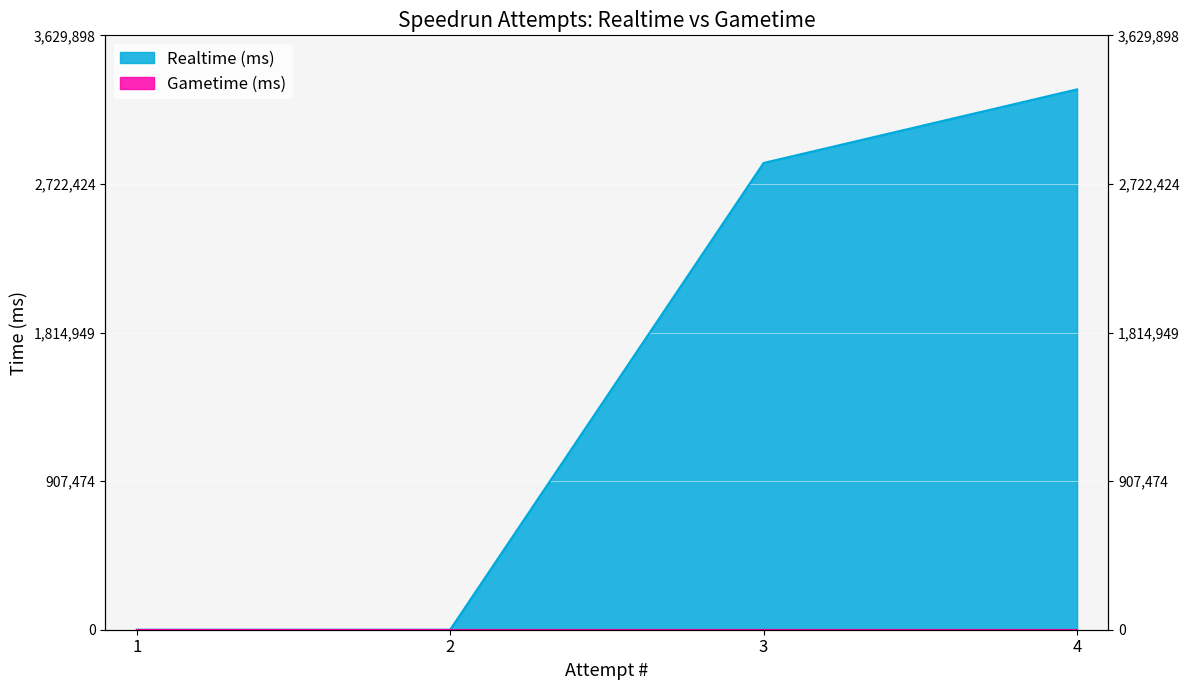

Rank the categories by value from highest to lowest.

4, 3, 1, 2